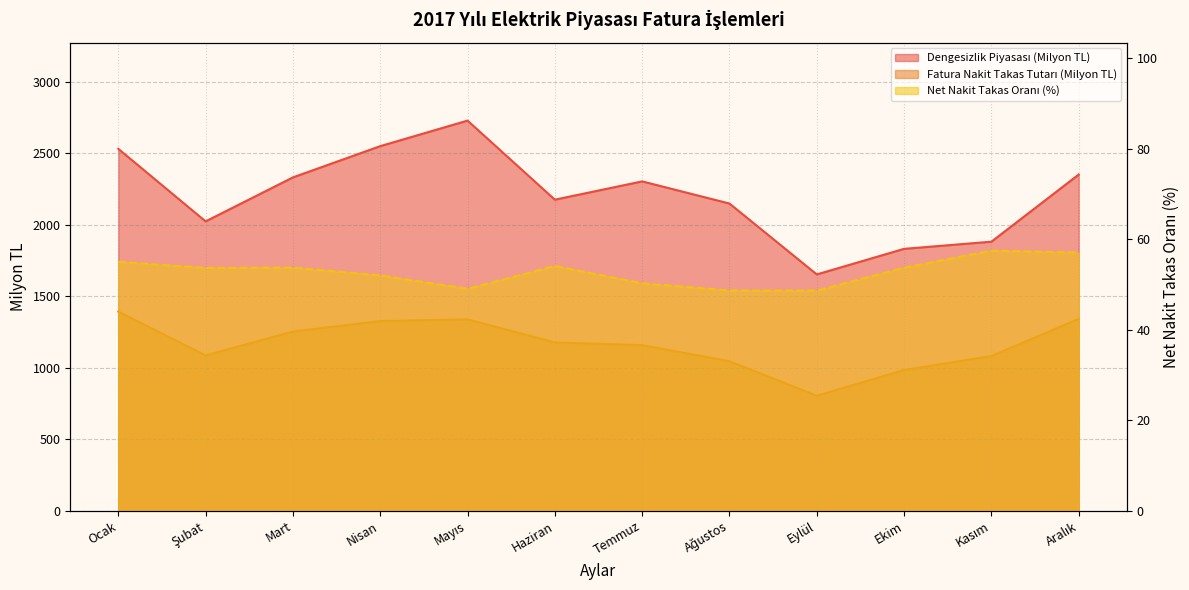

The Dengesizlik Piyasası (Milyon TL) series shows 2352.0 at Aralık. True or false?

True